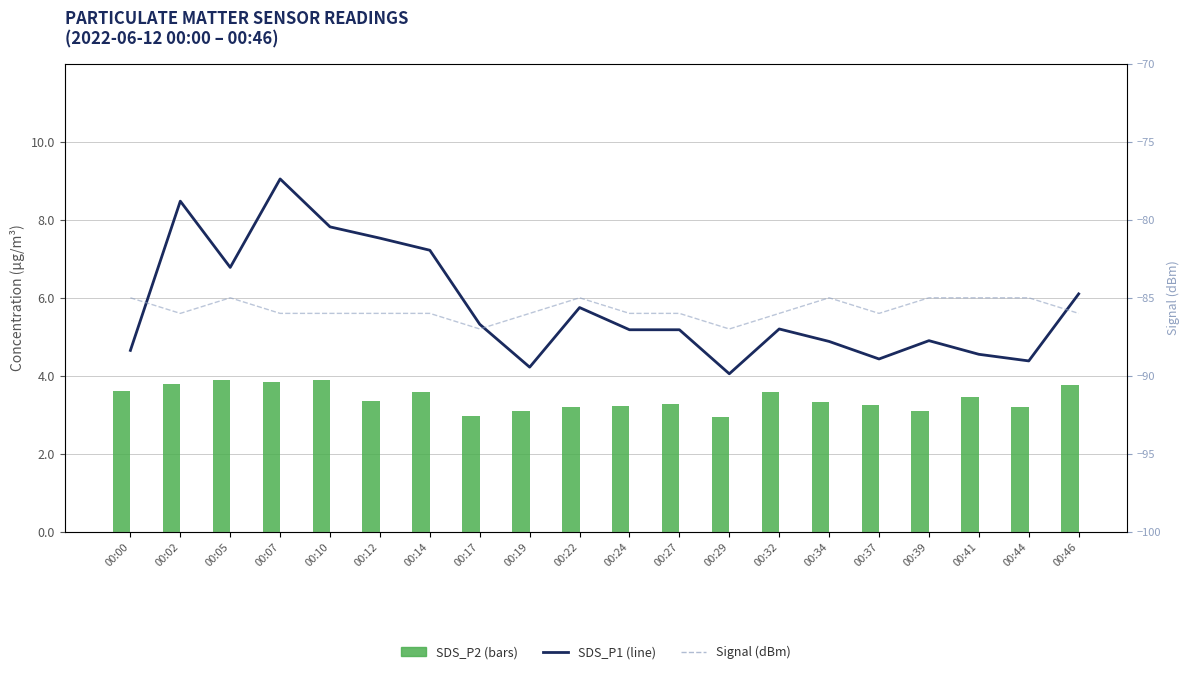

What is the sum of the Signal (dBm) values at 00:14 and 00:22?

-171.0